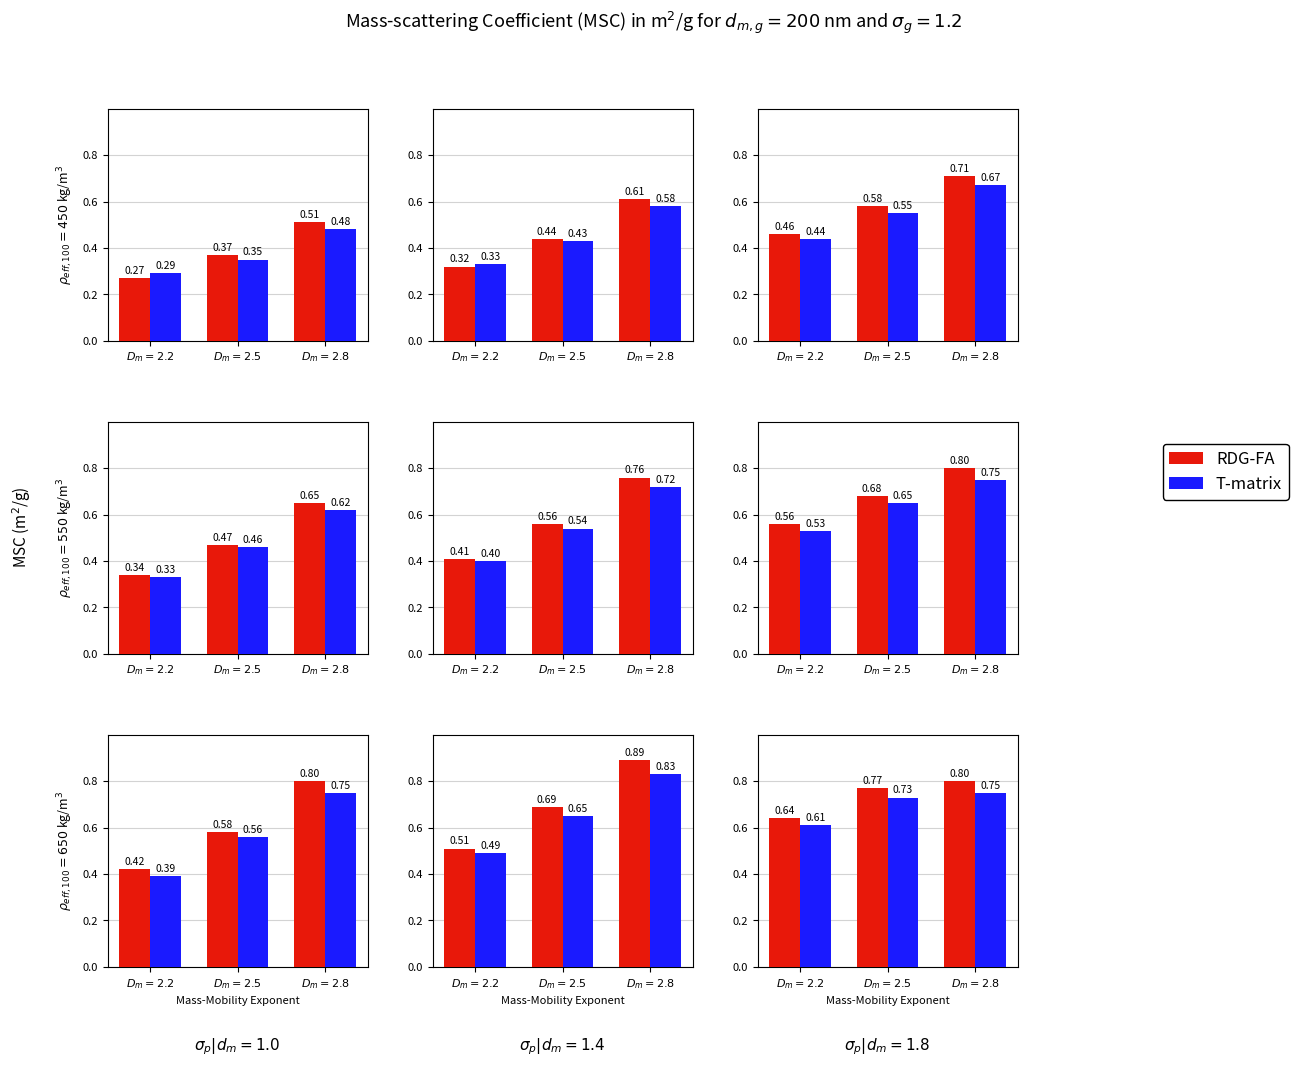

What is the value of the RDG-FA bar at the 3rd from the left?

0.8